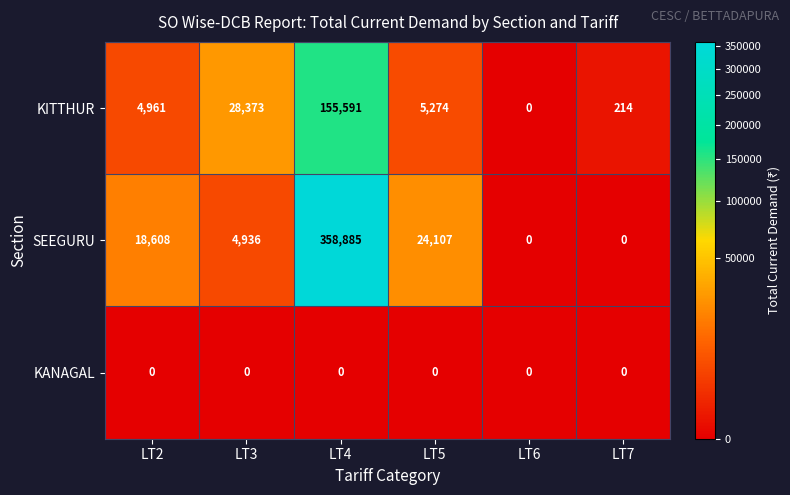

What is the total value across all series at LT4?

514476